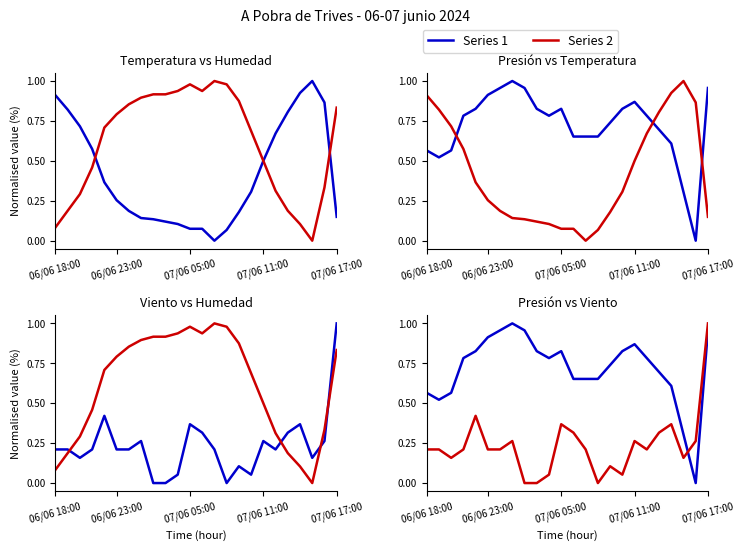

Reading right to left, what are all the values shown in this chart?

Temperatura: 0.1	0.9	1.0	0.9	0.8	0.7	0.5	0.3	0.2	0.1	0.0	0.1	0.1	0.1	0.1	0.1	0.1	0.2	0.3	0.4	0.6	0.7	0.8	0.9
Humedad: 0.8	0.3	0.0	0.1	0.2	0.3	0.5	0.7	0.9	1.0	1.0	0.9	1.0	0.9	0.9	0.9	0.9	0.9	0.8	0.7	0.5	0.3	0.2	0.1
Presión: 1.0	0.0	0.3	0.6	0.7	0.8	0.9	0.8	0.7	0.7	0.7	0.7	0.8	0.8	0.8	1.0	1.0	1.0	0.9	0.8	0.8	0.6	0.5	0.6
Viento: 1.0	0.3	0.2	0.4	0.3	0.2	0.3	0.1	0.1	0.0	0.2	0.3	0.4	0.1	0.0	0.0	0.3	0.2	0.2	0.4	0.2	0.2	0.2	0.2